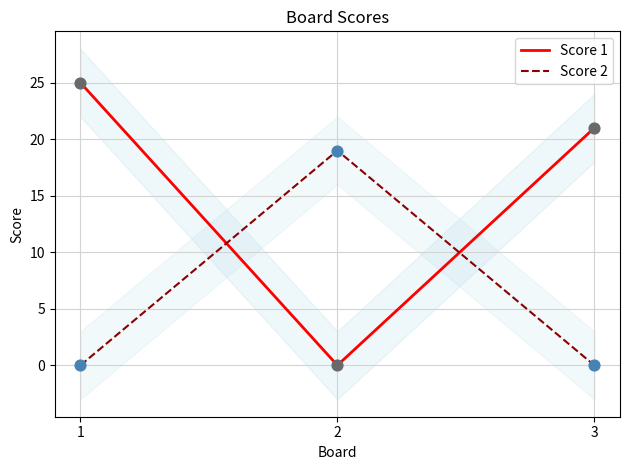

Which series has the largest total across all categories?

Score 1